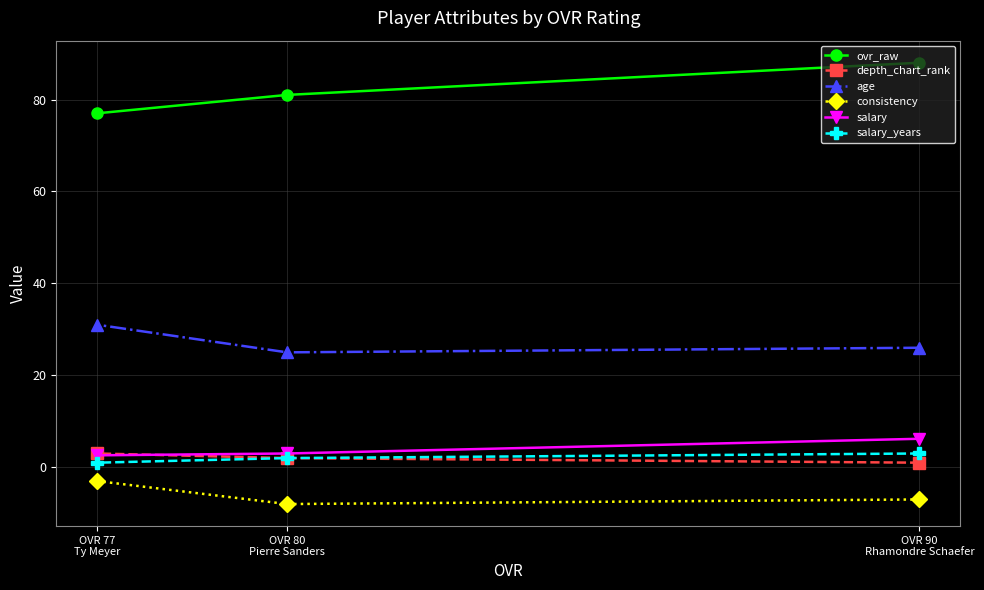

Which series has the largest total across all categories?

ovr_raw